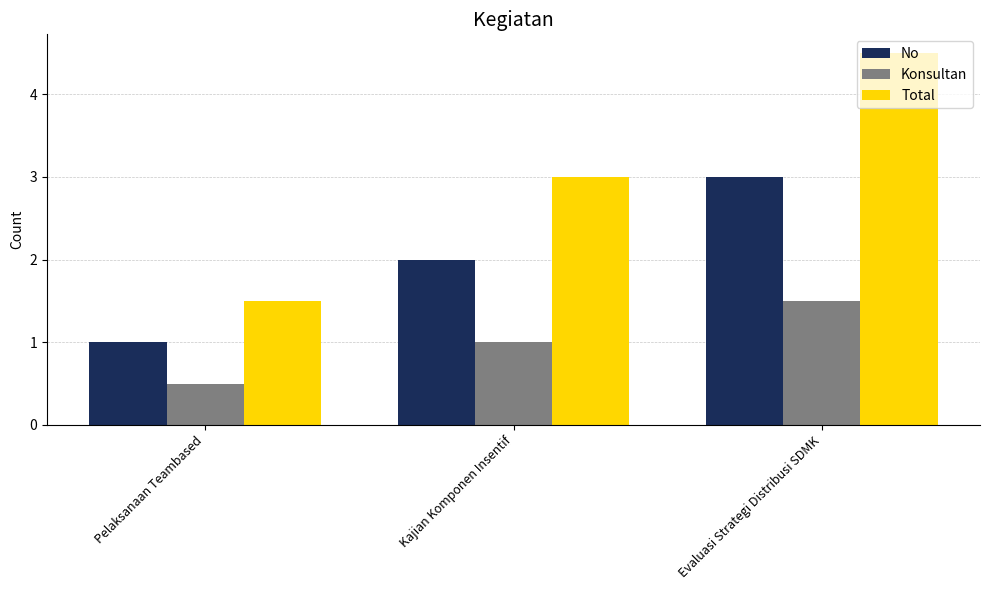

How many No values are between 1 and 3?

3